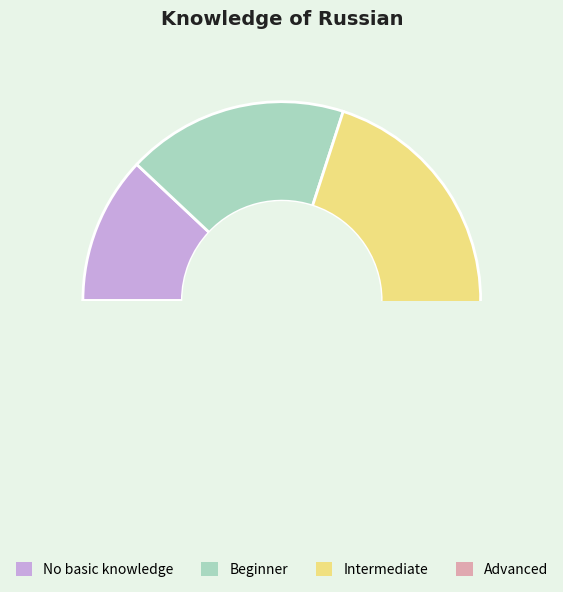

Count the number of slices in the pie.

4